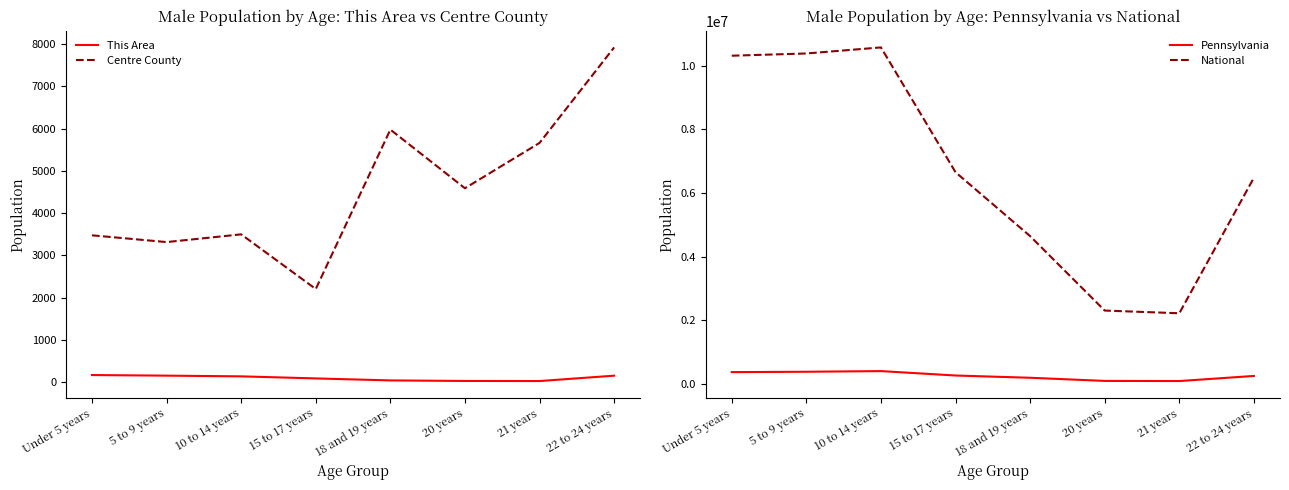

How many lines are shown in the chart?

4